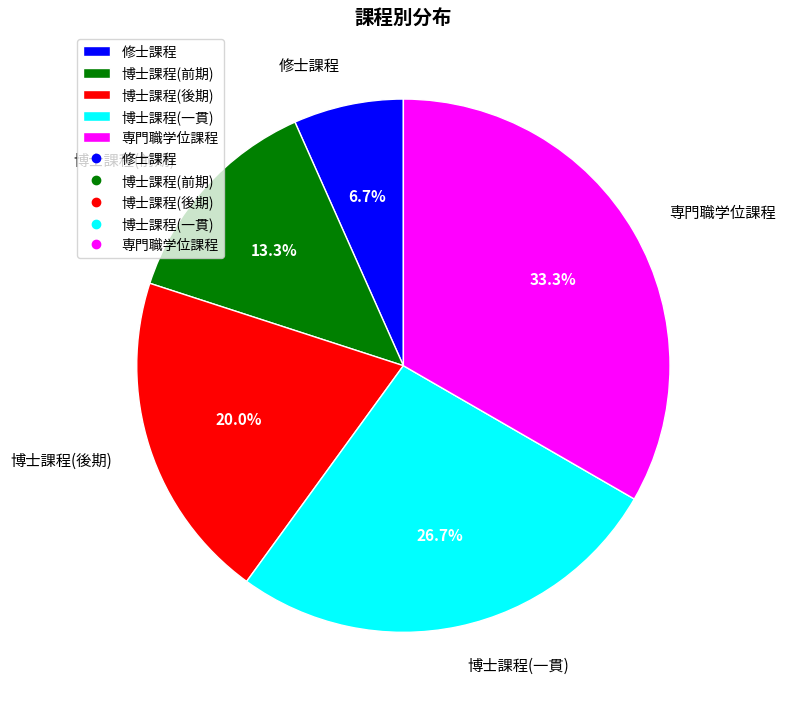

To the nearest percent, what portion does 修士課程 represent?

7%